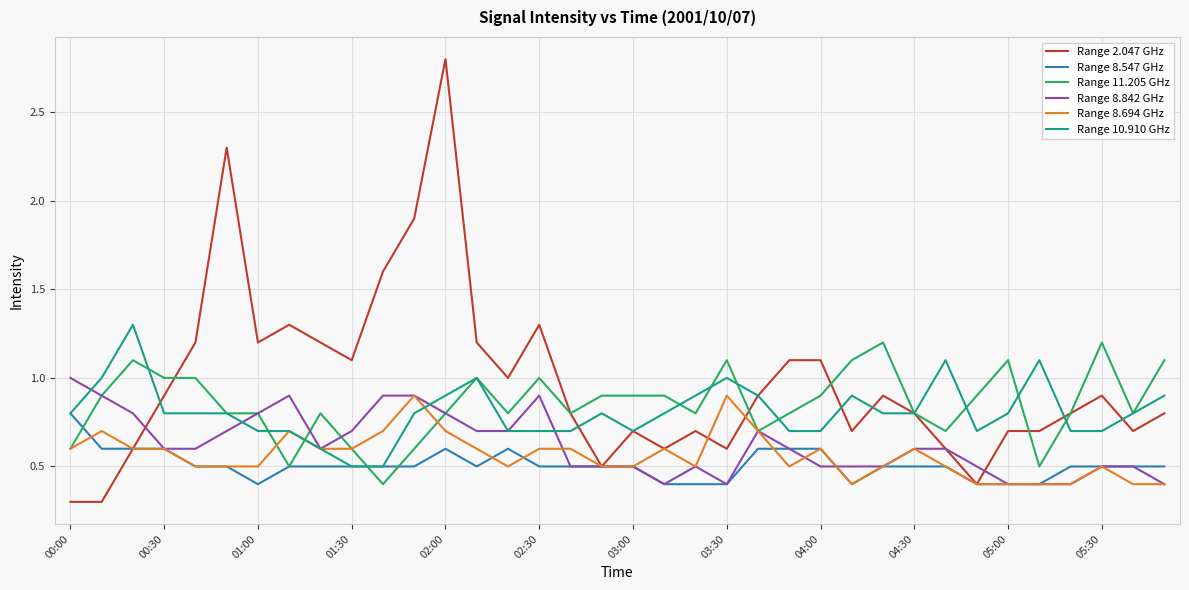

Which series has the largest range (max minus min)?

Range 2.047 GHz